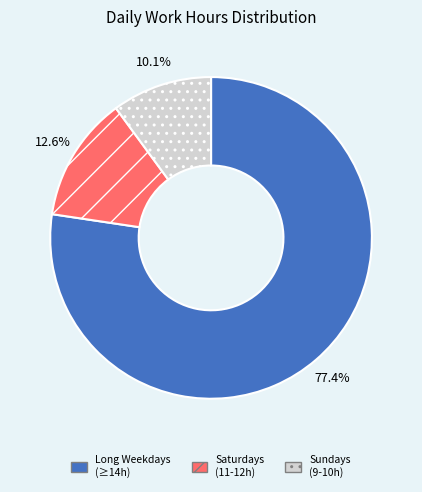

Rank the categories by value from lowest to highest.

Sundays (9-10h), Saturdays (11-12h), Long Weekdays (≥14h)